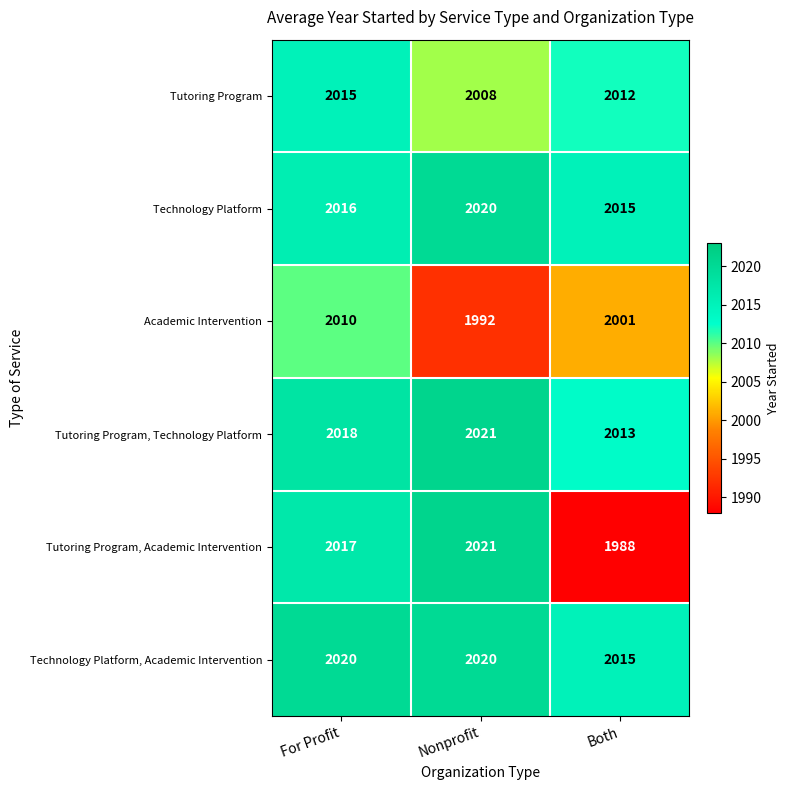

The Technology Platform series shows 2016 at For Profit. True or false?

True